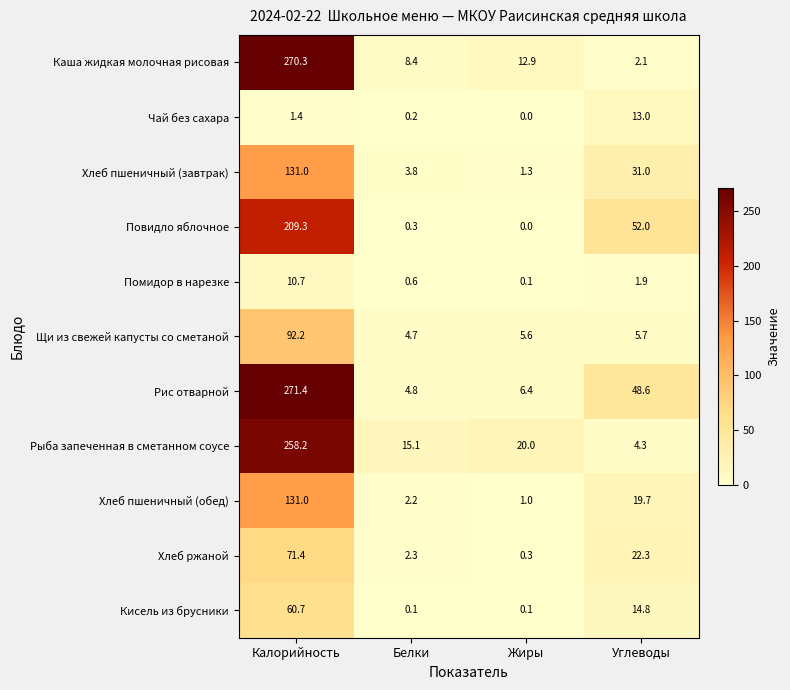

At how many categories does at least one series exceed 229?

1